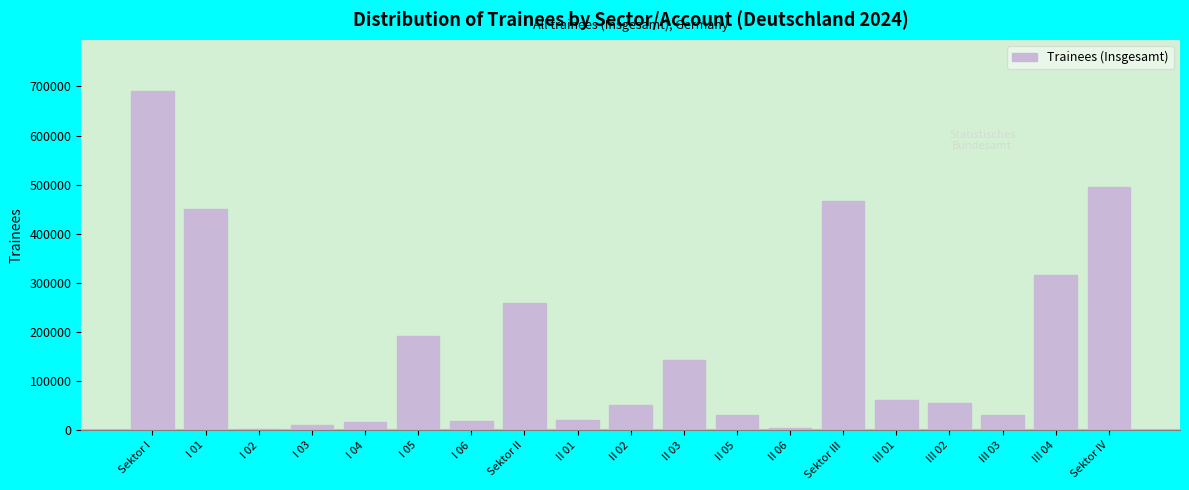

What is the greatest value displayed?

691165